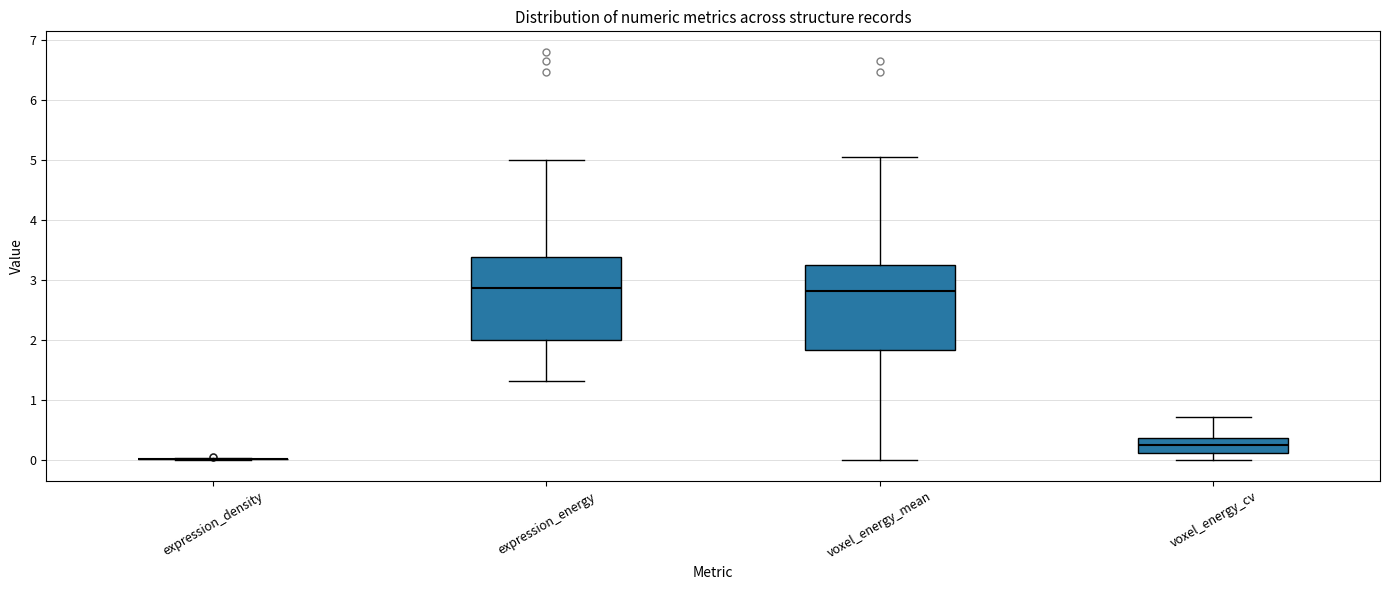

Reading left to right, read every box against the y-axis: the position of its median line, the range the box covers, and the ends of its whiskers. The values are not printed on the chart, so give them approximately, as read against the axis.

expression_density: box collapsed to a line at 0.0, whiskers 0.0 to 0.0
expression_energy: median 2.9, box 2.0 to 3.4, whiskers 1.3 to 5.0
voxel_energy_mean: median 2.8, box 1.8 to 3.3, whiskers 0.0 to 5.0
voxel_energy_cv: median 0.3, box 0.1 to 0.4, whiskers 0.0 to 0.7